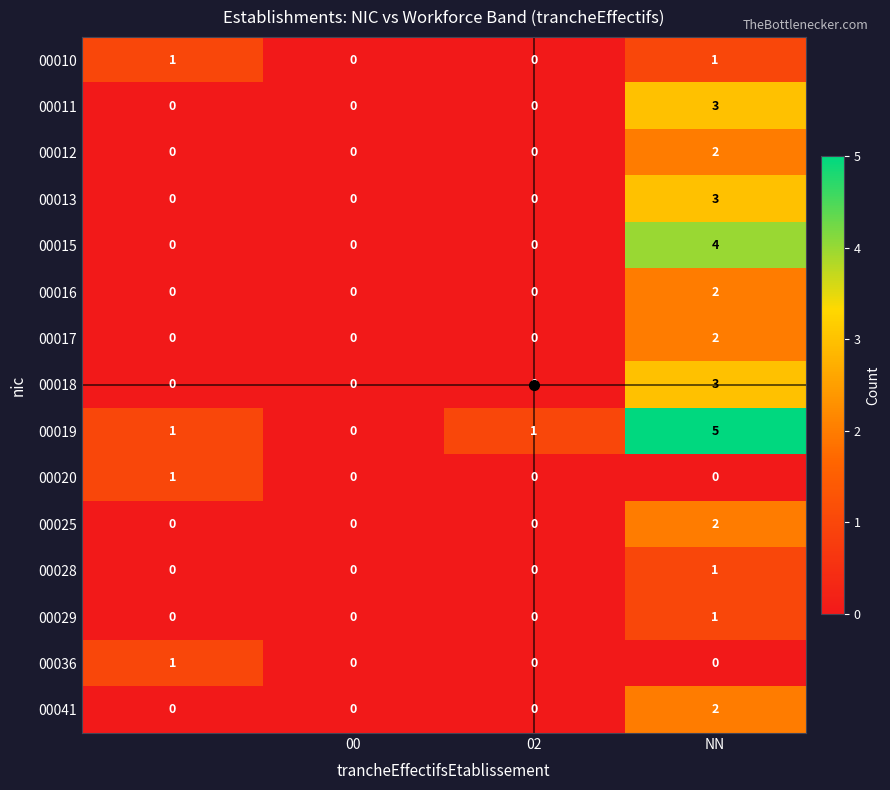

Which series has the largest total across all categories?

00019